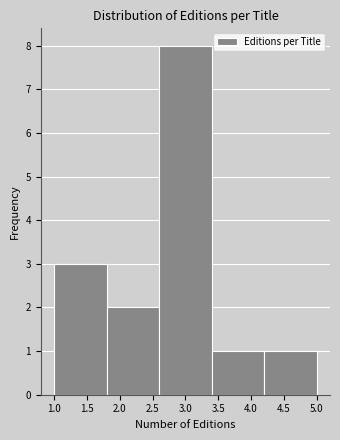

Reading left to right, transcribe this chart: for each bar, give the range it covers on the x-axis and its height. The values are not printed on the chart, so give them approximately, as read against the axis.

1.0 to 1.8: 3
1.8 to 2.6: 2
2.6 to 3.4: 8
3.4 to 4.2: 1
4.2 to 5.0: 1